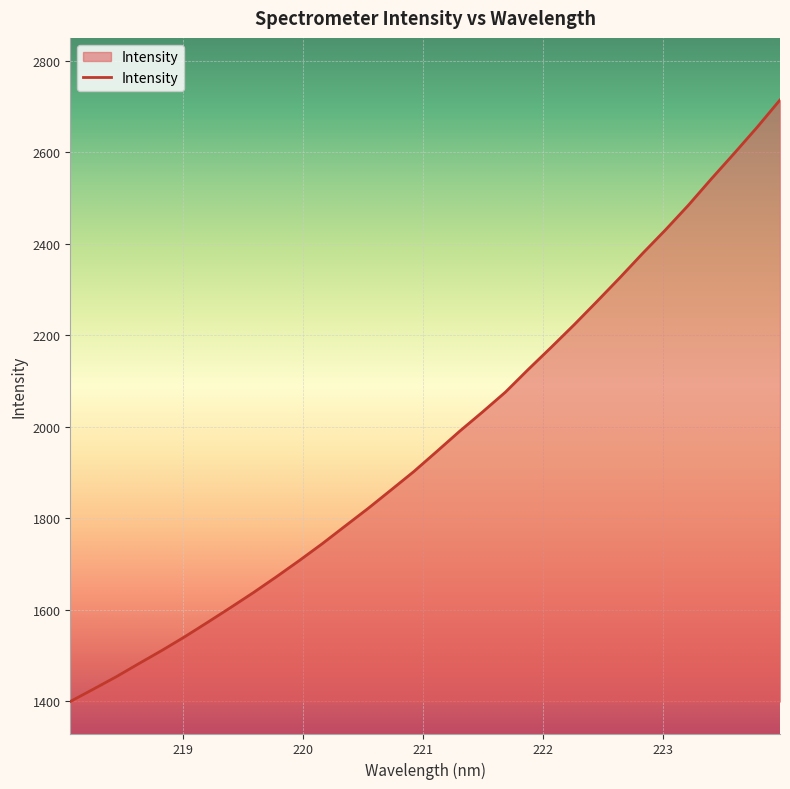

What is the difference between the maximum and minimum values?

1315.9